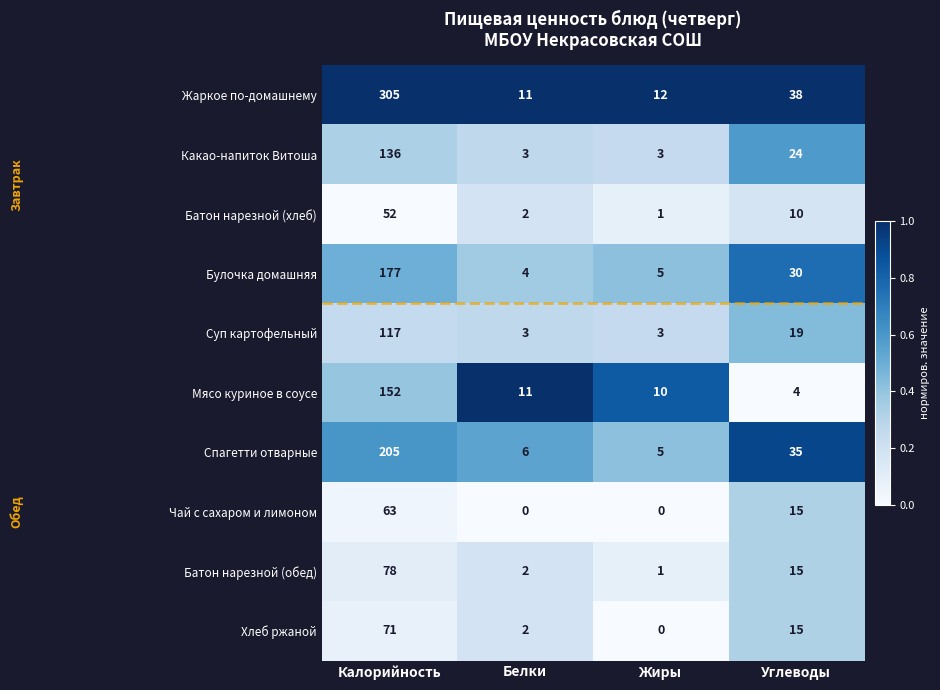

The value of Какао-напиток Витоша at Жиры is 2. True or false?

False